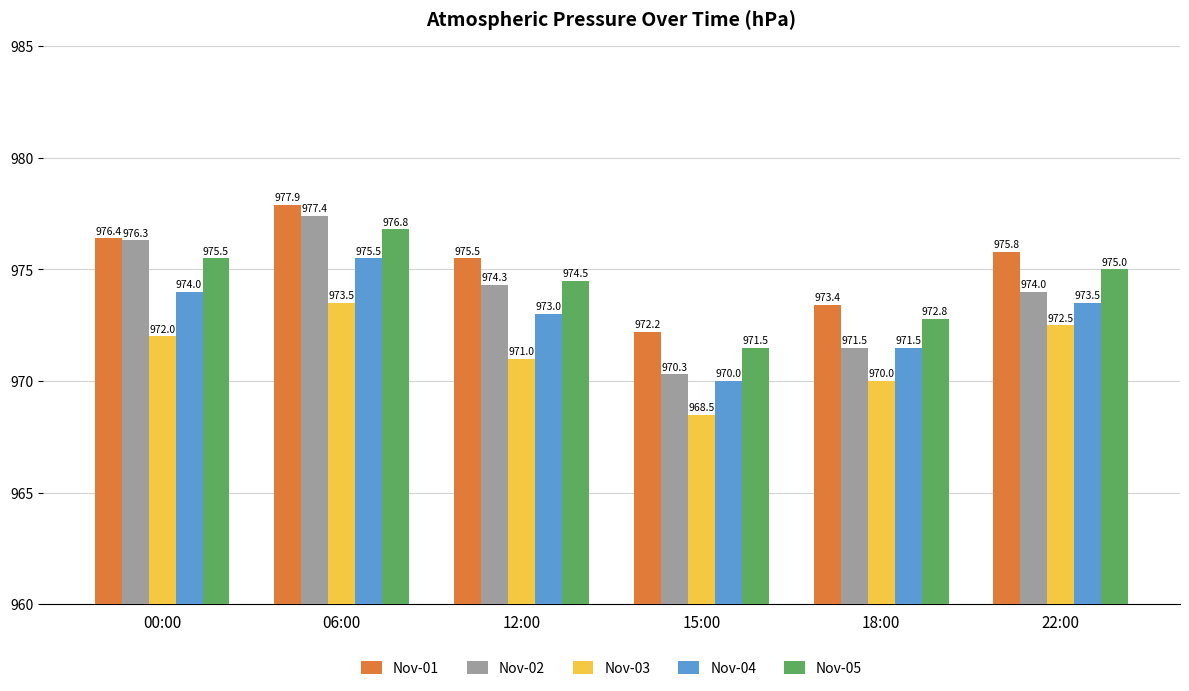

What is the lowest value of the Nov-02 series?

970.3